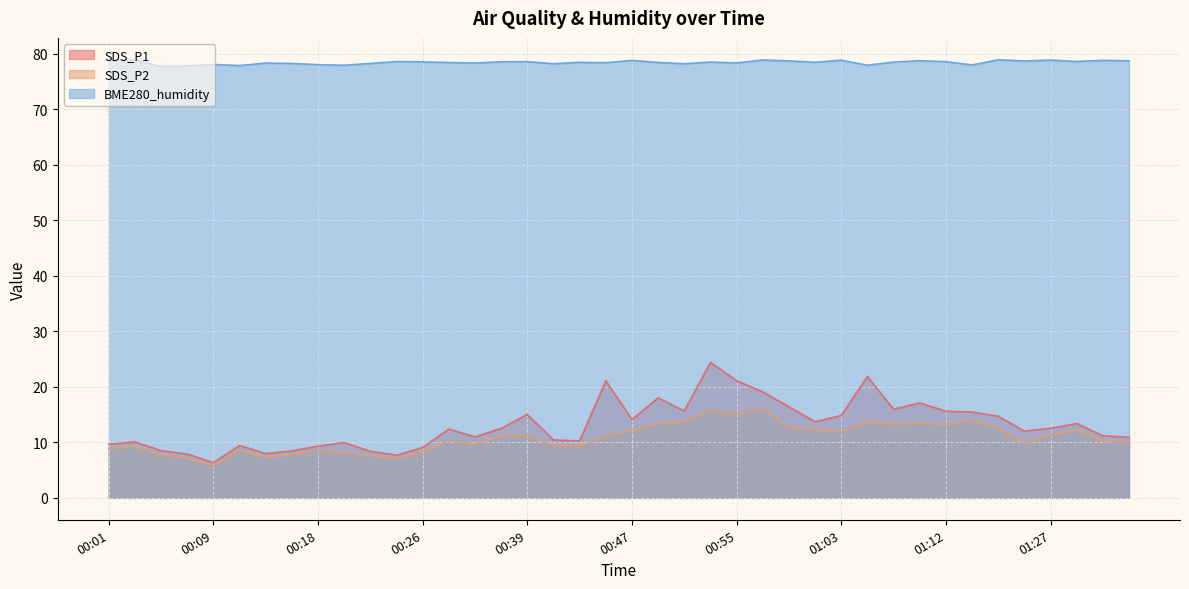

What is the highest value of the BME280_humidity series?

78.9